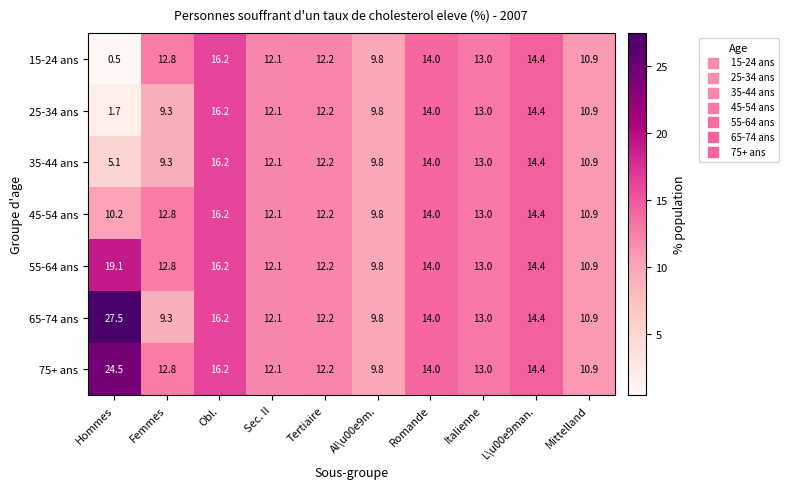

The 55-64 ans series shows 9.8 at Al\u00e9m.. True or false?

True